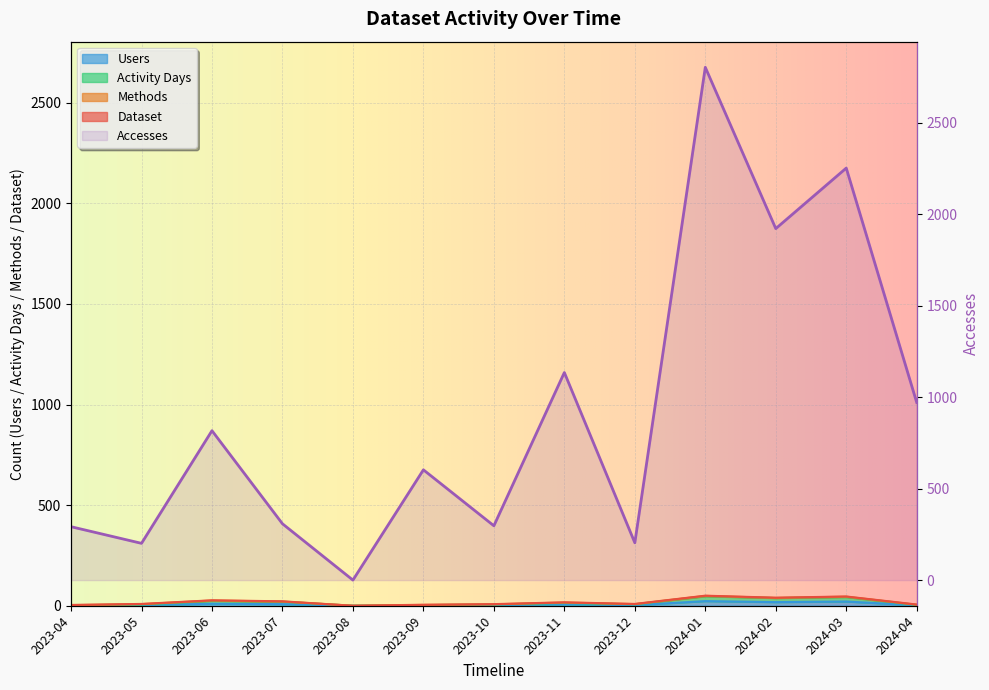

Which has a higher value, 2023-11 or 2023-04?

2023-11